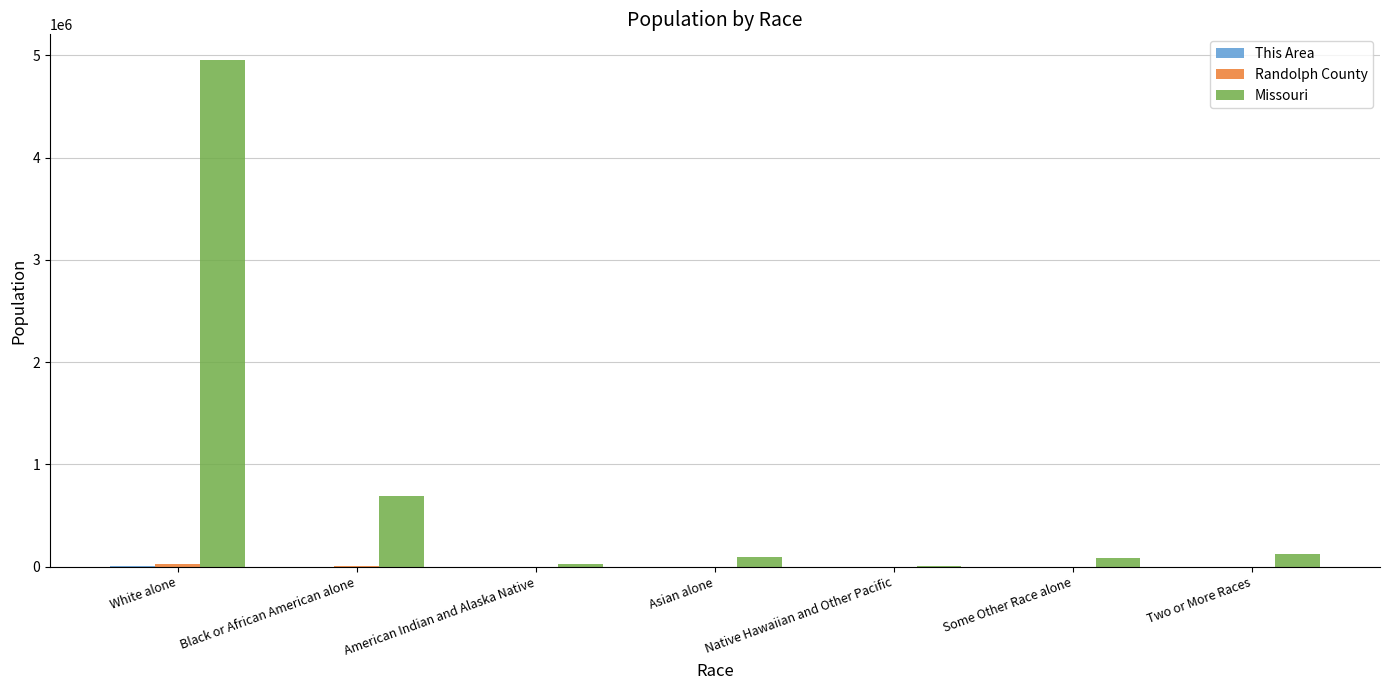

Between White alone and Asian alone, which series saw the biggest shift?

Missouri